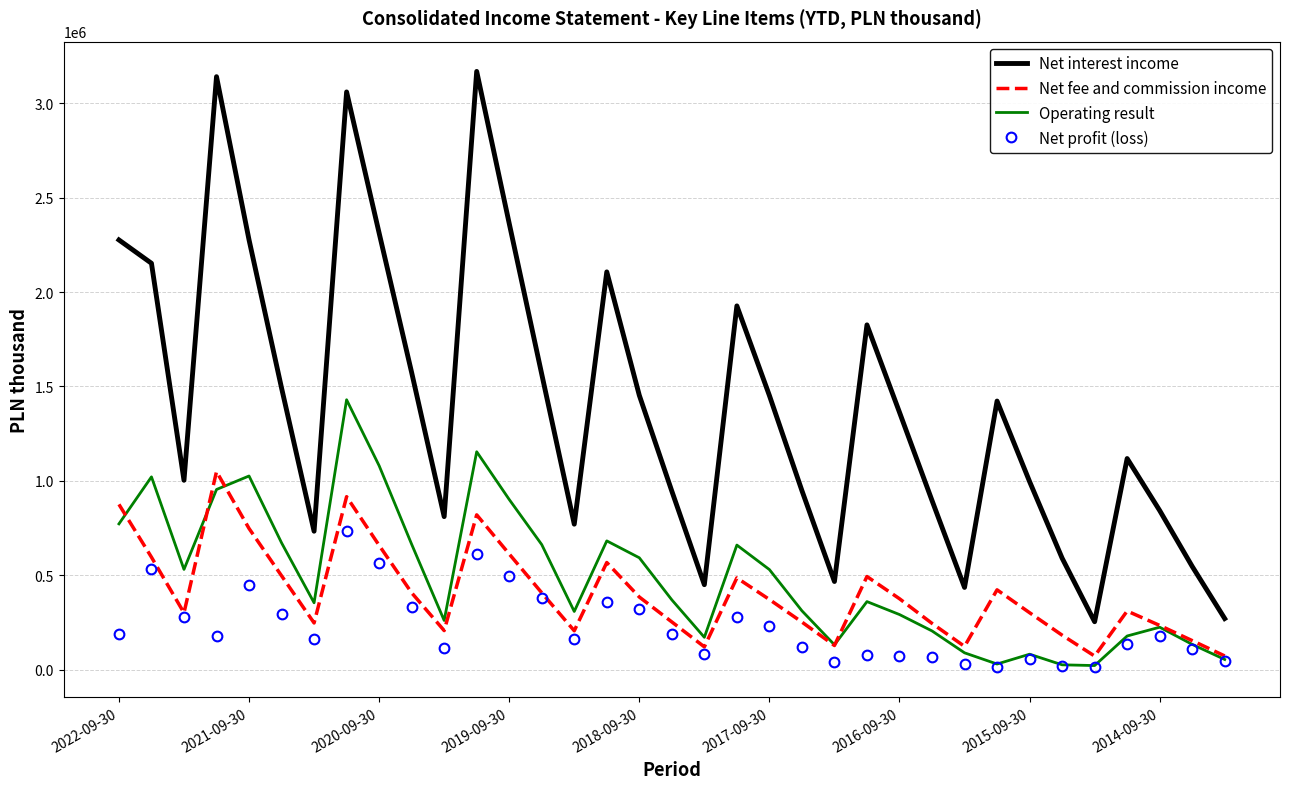

Rank the series by their maximum value, from lowest to highest.

Net profit (loss), Net fee and commission income, Operating result, Net interest income